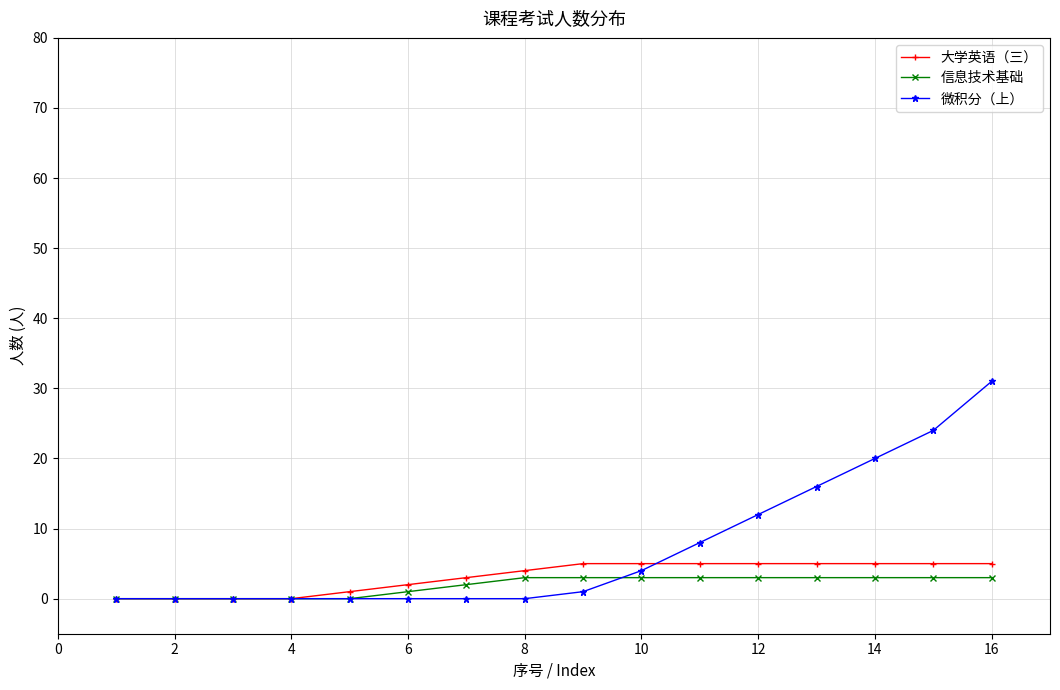

Which series has the largest range (max minus min)?

微积分（上）